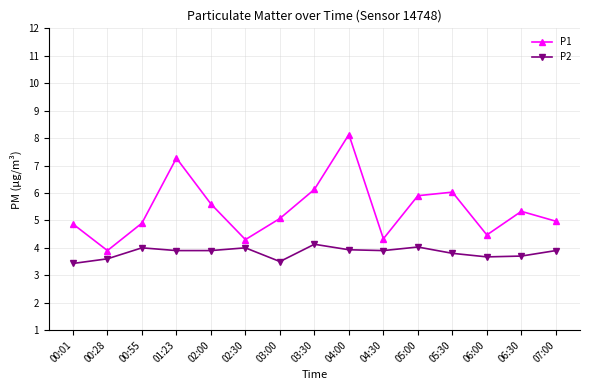

Does the chart display data point markers on the line(s)?

Yes